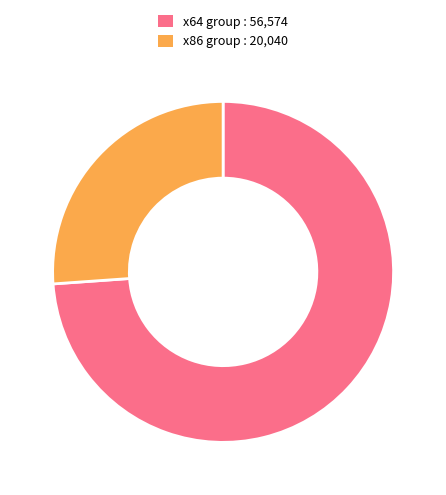

Which slice is the largest?

x64 group : 56,574